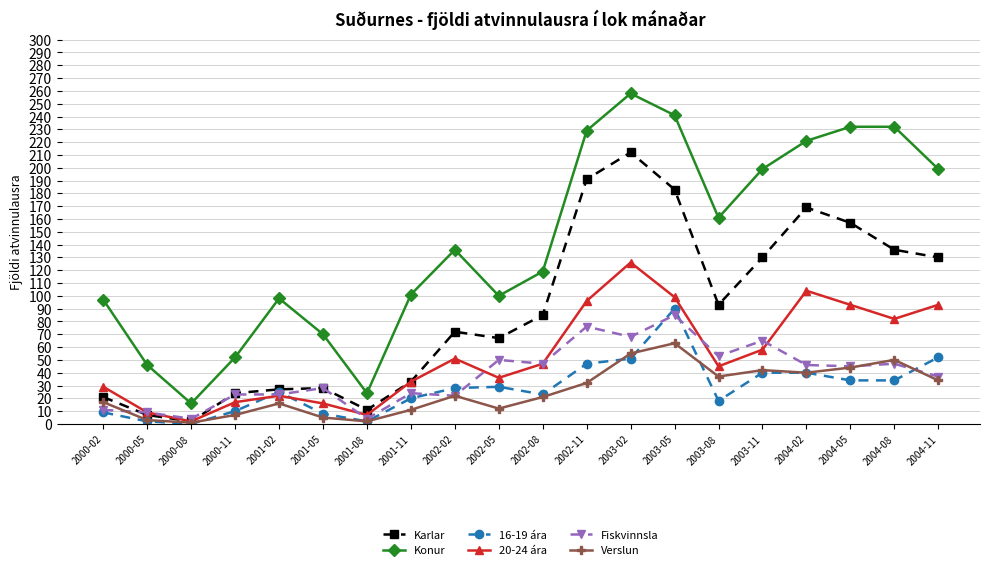

At how many categories does at least one series exceed 251?

1